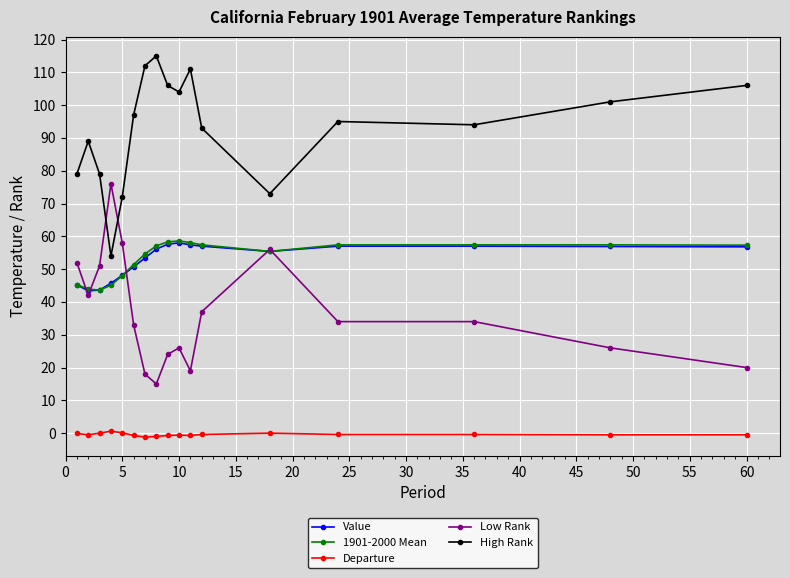

True or false: Low Rank has more than 1 points higher than both neighbors.

True